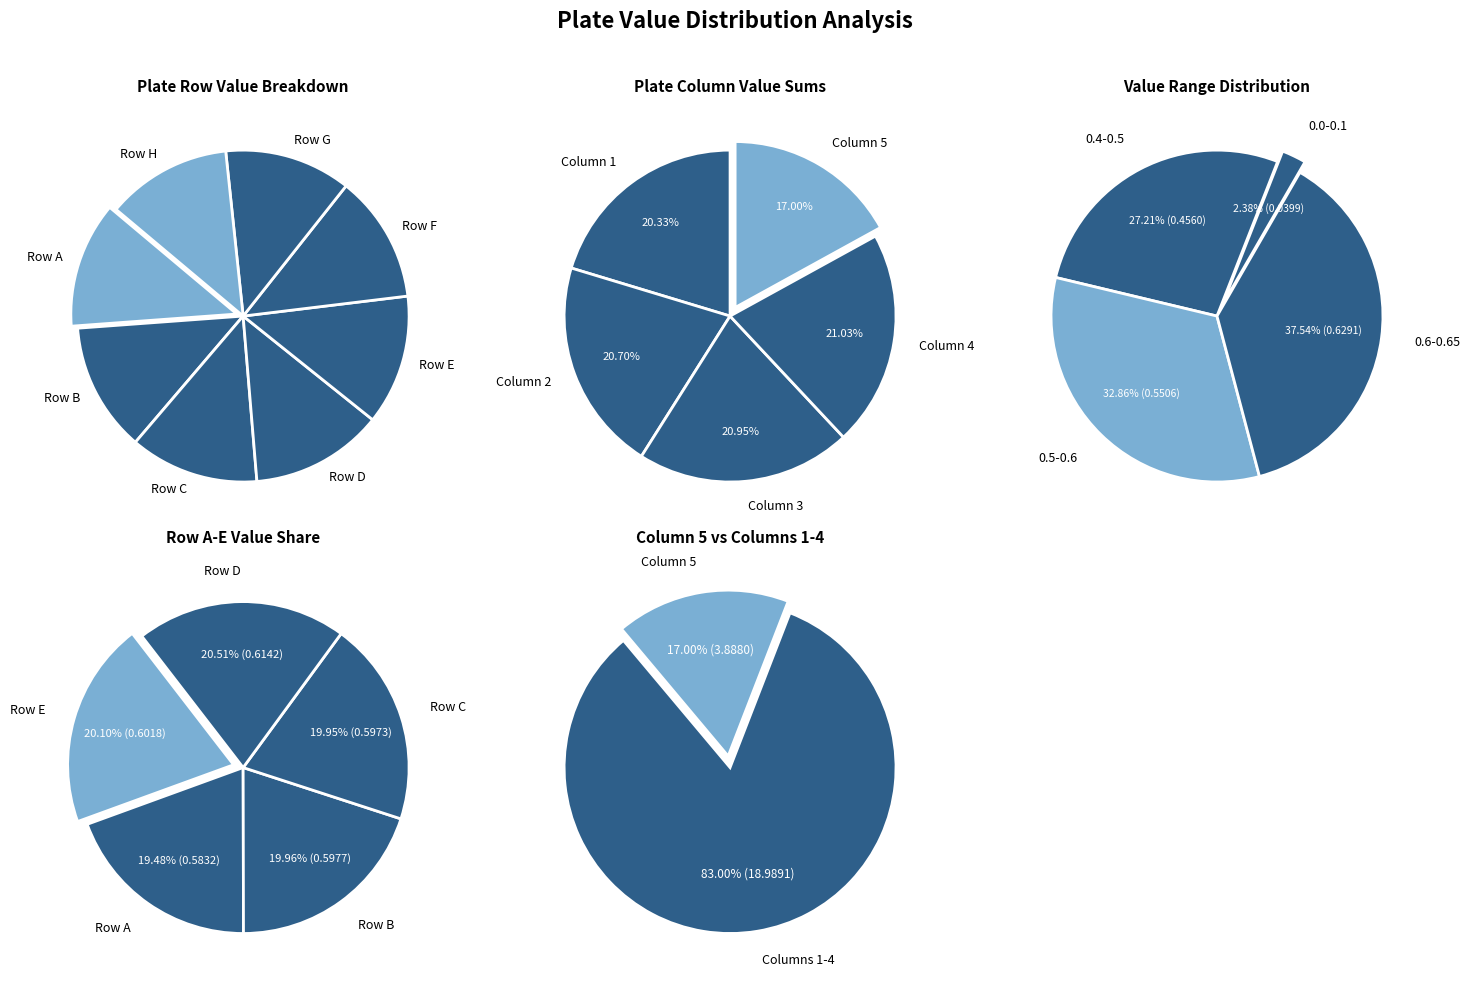

Rank the categories by value from highest to lowest.

Column 4, Column 3, Column 2, Column 1, Column 5